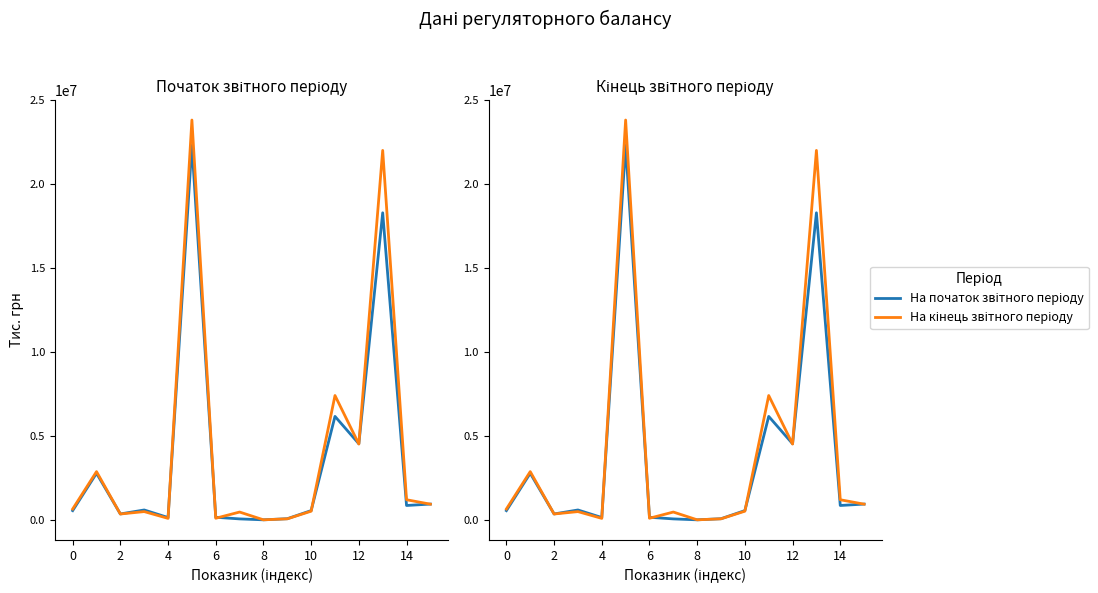

What is the difference between the maximum and minimum values in the На кінець звітного періоду series?

23830142.9